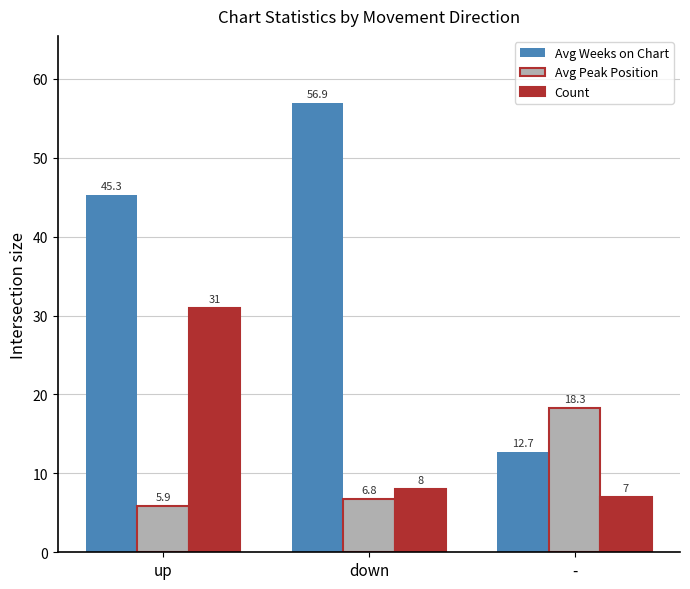

At which category is the sum across all series the highest?

up